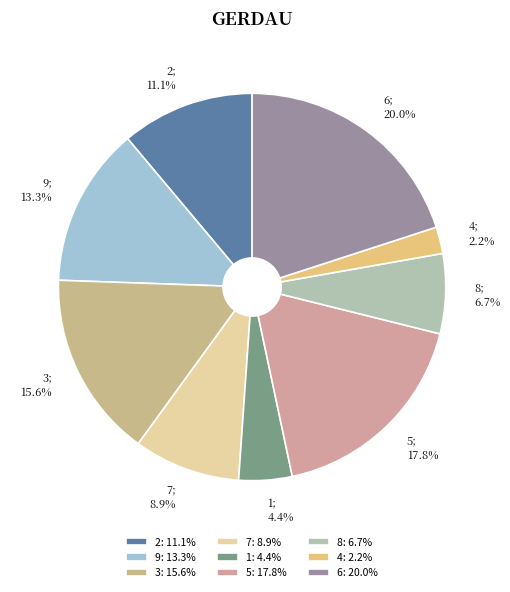

The 1 slice represents 4% of the pie. True or false?

True